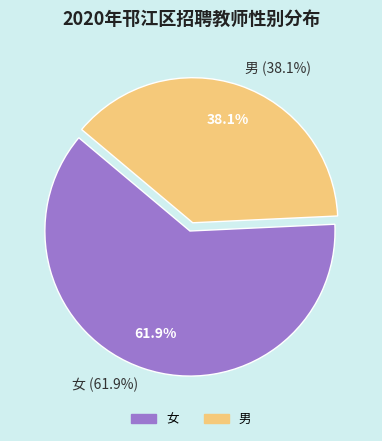

Does 高中语文教师 account for over 50% of the chart?

No